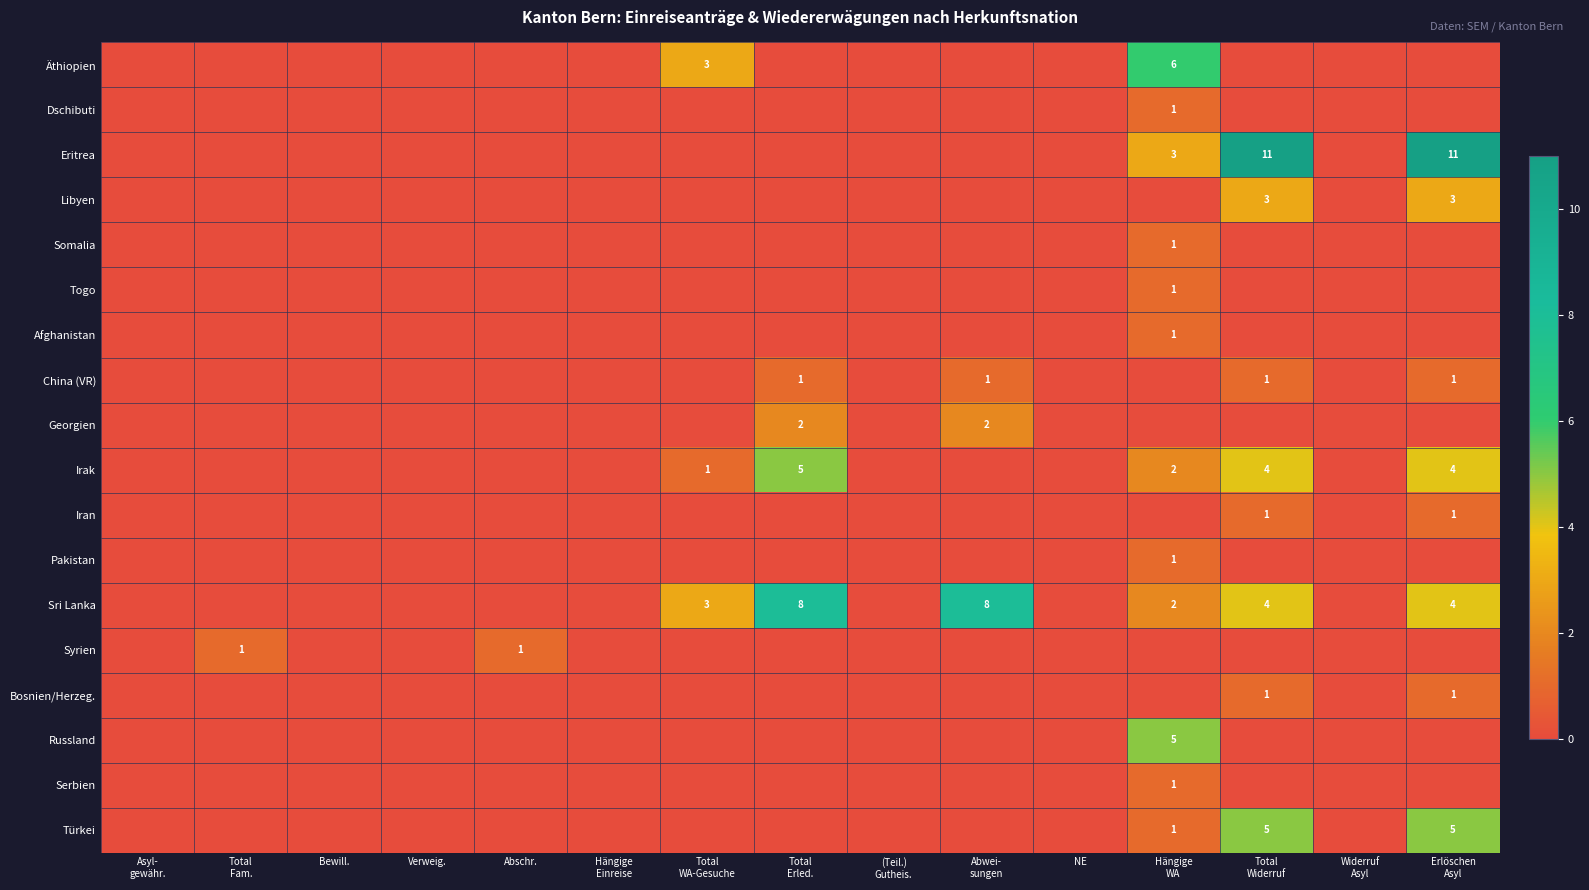

Count the number of data series in this chart.

18